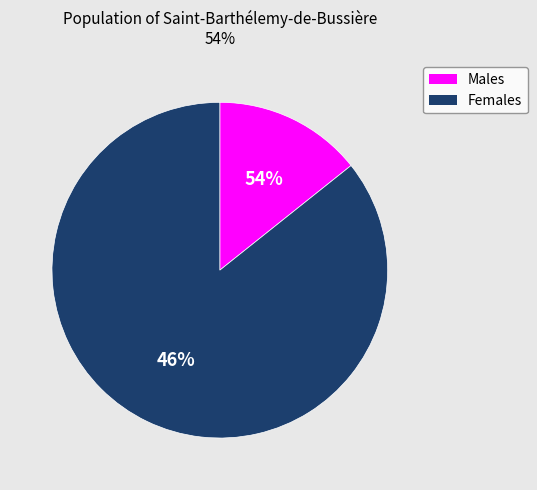

To the nearest percent, what is the average slice percentage?

50%